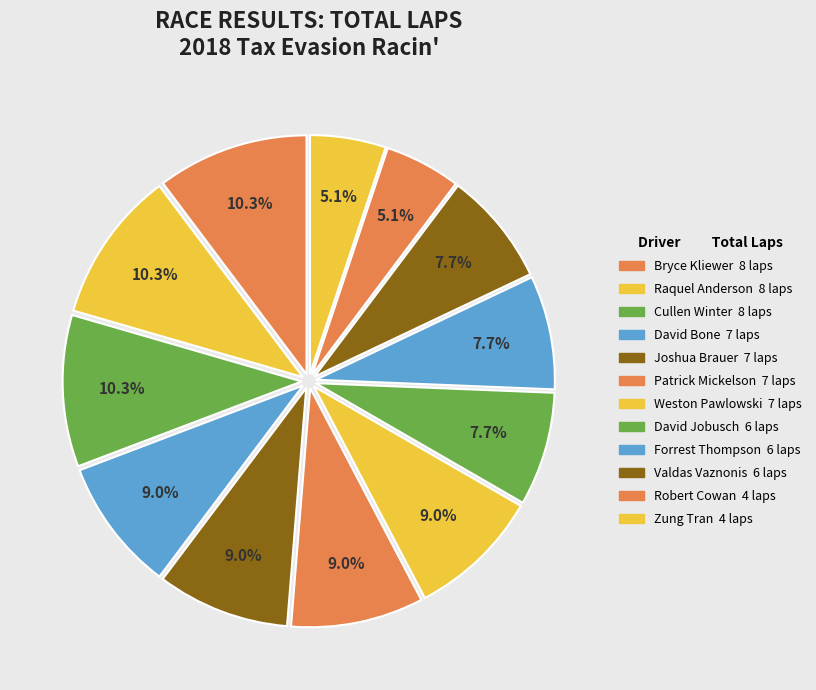

What portion of the pie excludes Zung Tran?

94.9%